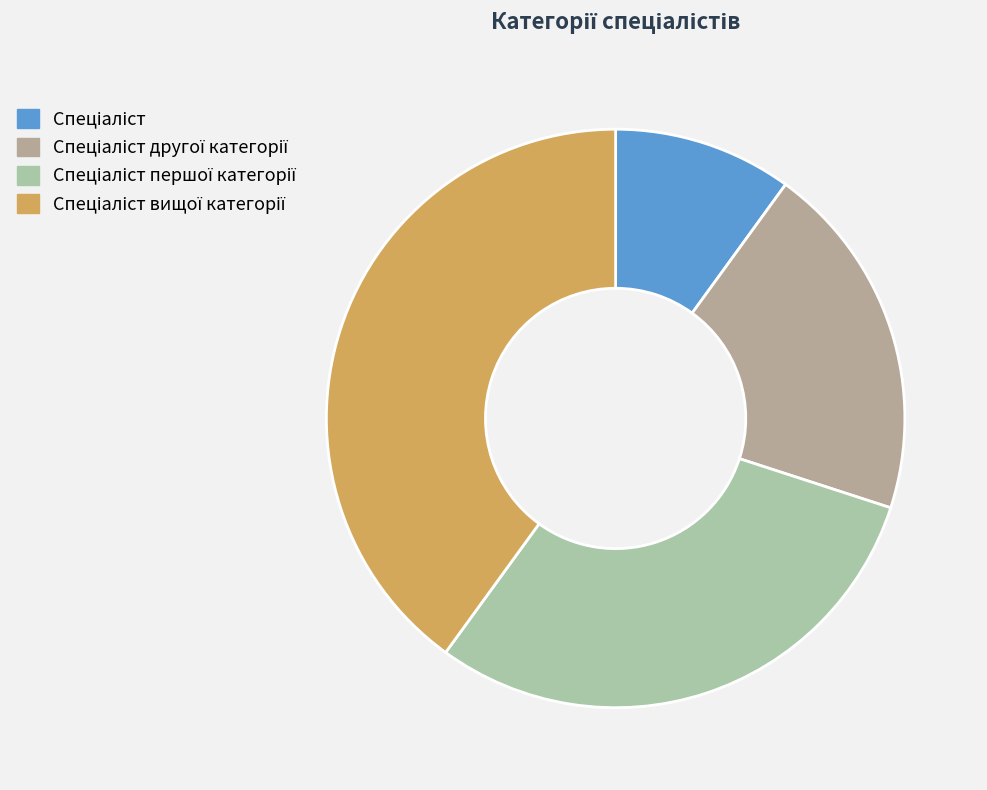

Which category has the biggest portion of the pie?

Спеціаліст вищої категорії